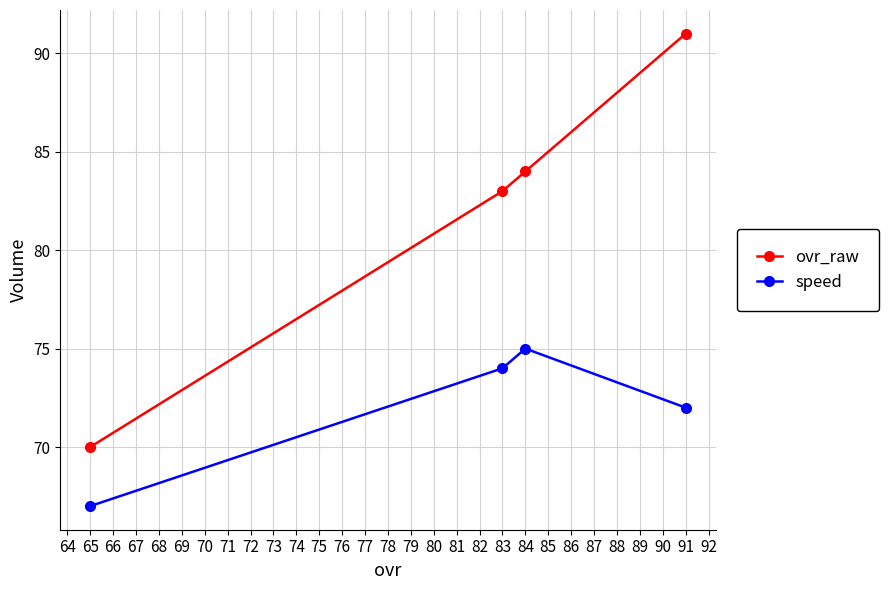

Where is speed nearest to the value 71?

91